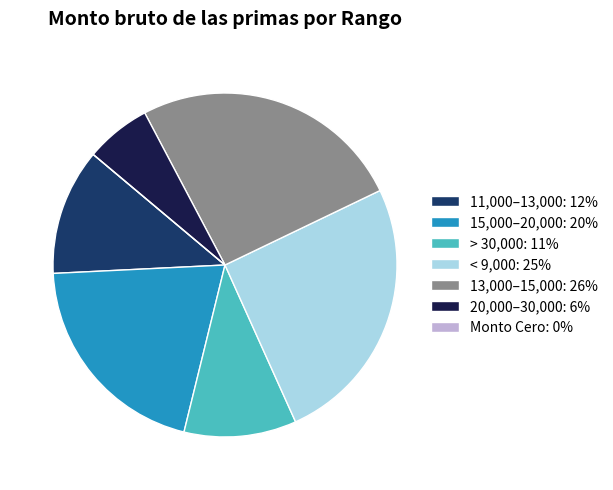

Combined, do 15,000–20,000: 20% and < 9,000: 25% account for over 50%?

No